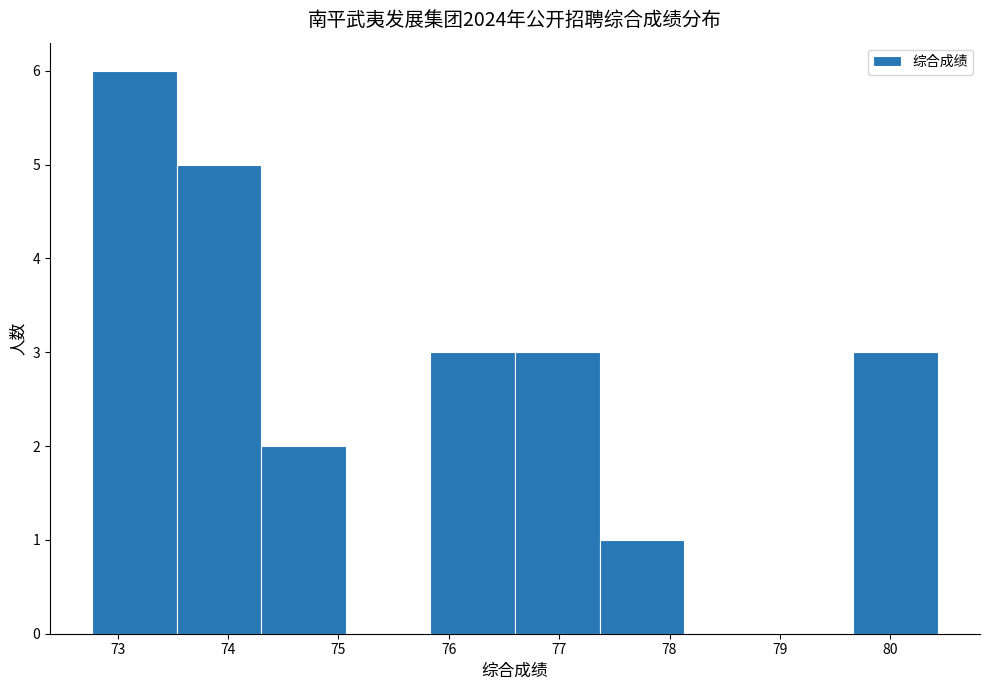

Reading left to right, transcribe this chart: for each bar, give the range it covers on the x-axis and its height. Neither the bar edges nor the heights are printed on the chart, so give them approximately, as read against the axes.

72.8 to 73.5: 6
73.5 to 74.3: 5
74.3 to 75.1: 2
75.1 to 75.8: 0
75.8 to 76.6: 3
76.6 to 77.4: 3
77.4 to 78.1: 1
78.1 to 78.9: 0
78.9 to 79.7: 0
79.7 to 80.4: 3